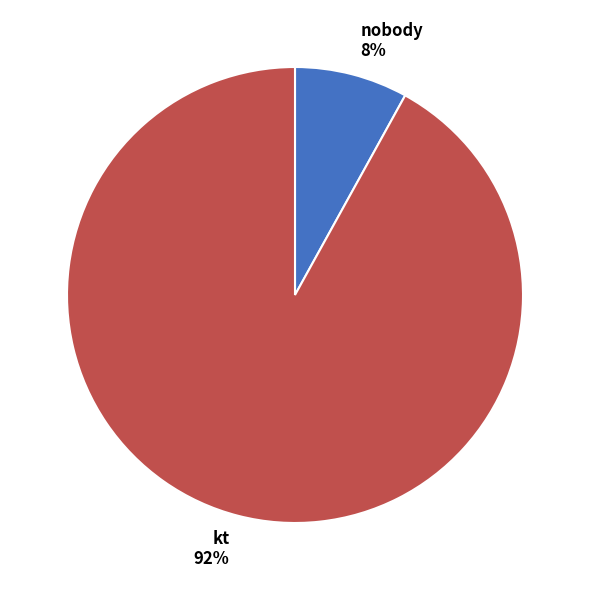

How many segments does this pie chart have?

2